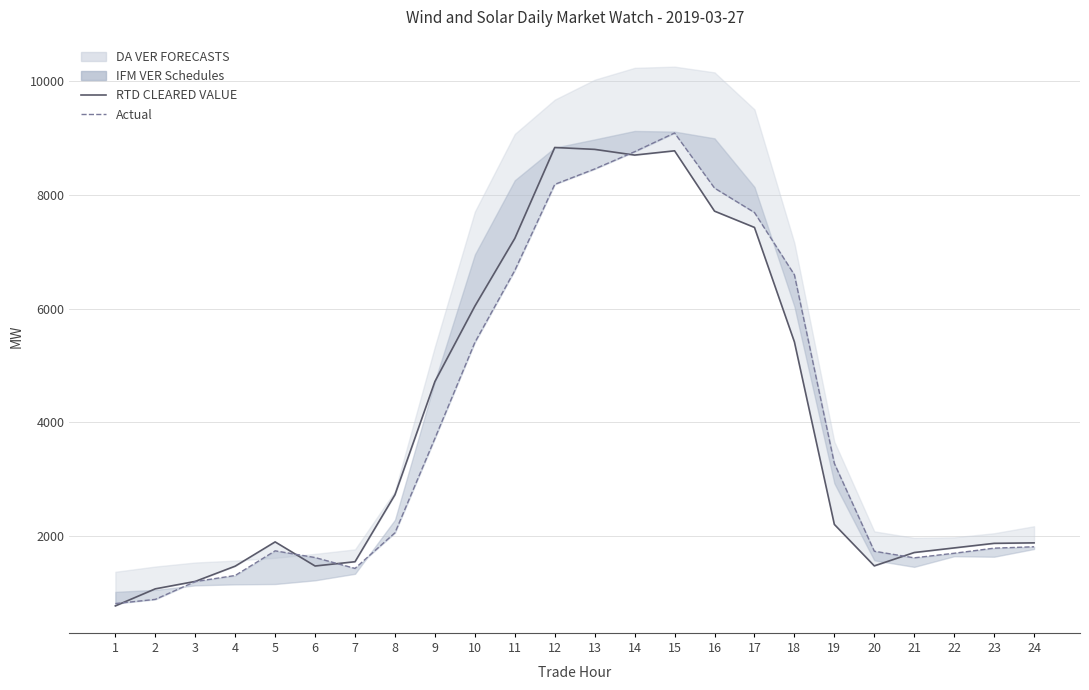

True or false: Actual has a value of 1435.0 at 7.

True